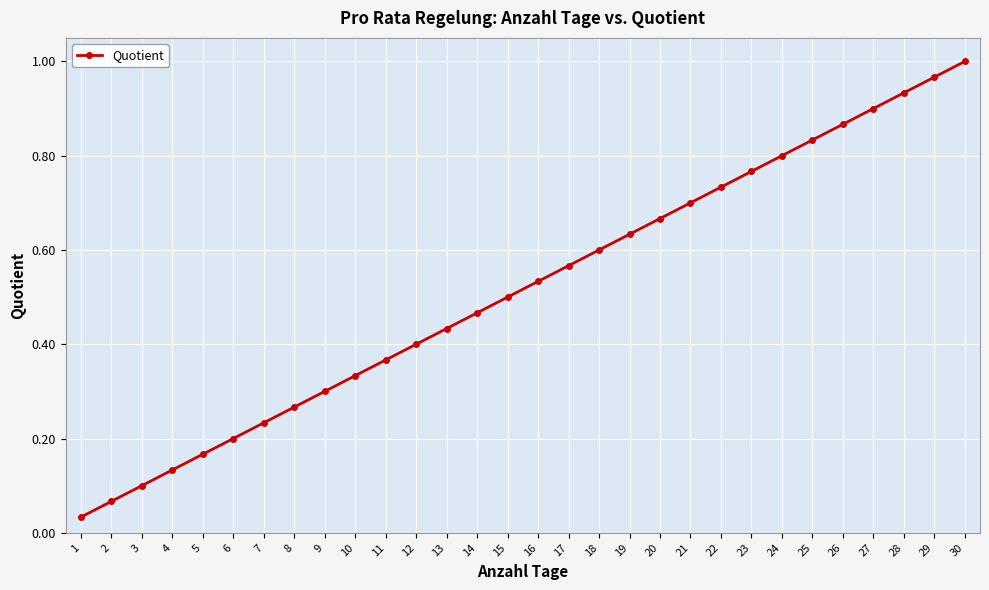

True or false: the data shows 0.5 at 25.

False